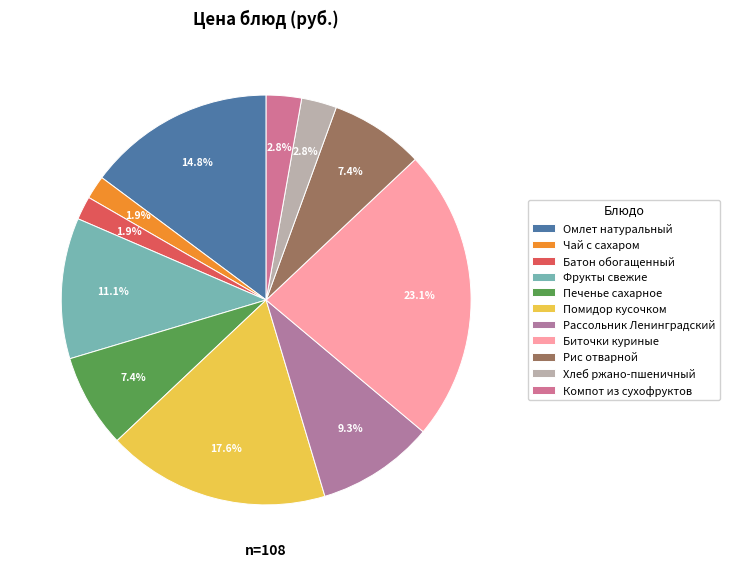

Is Рис отварной the majority of the pie?

No